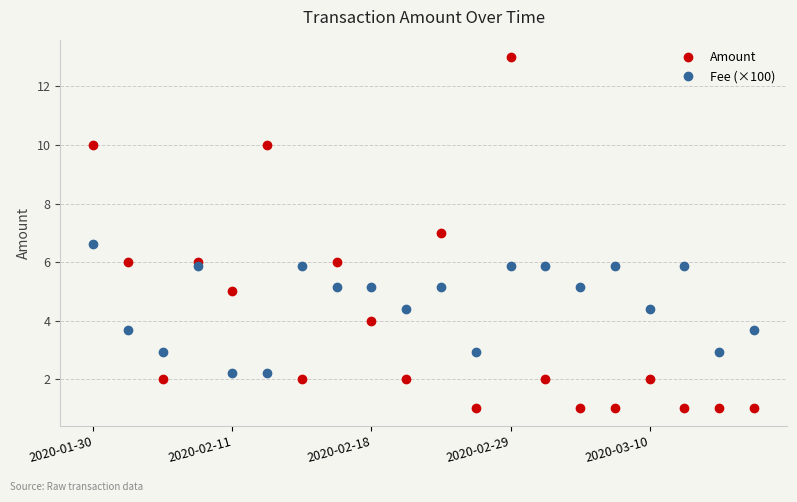

What are all the series names shown in the legend?

Amount, Fee (×100)